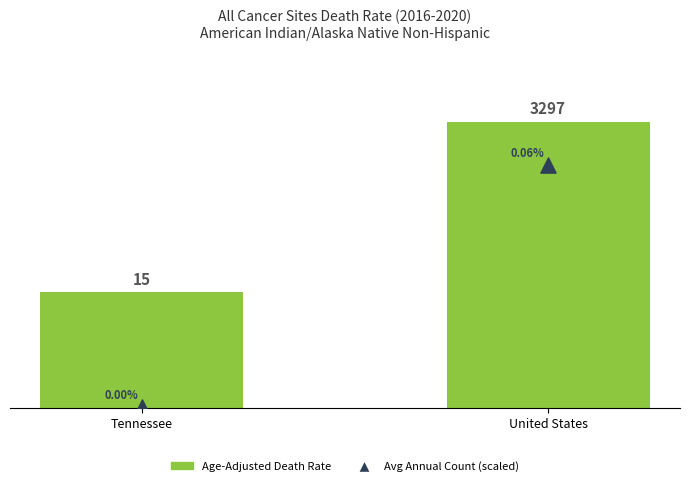

What are all the series names shown in the legend?

Age-Adjusted Death Rate, Avg Annual Count (scaled)